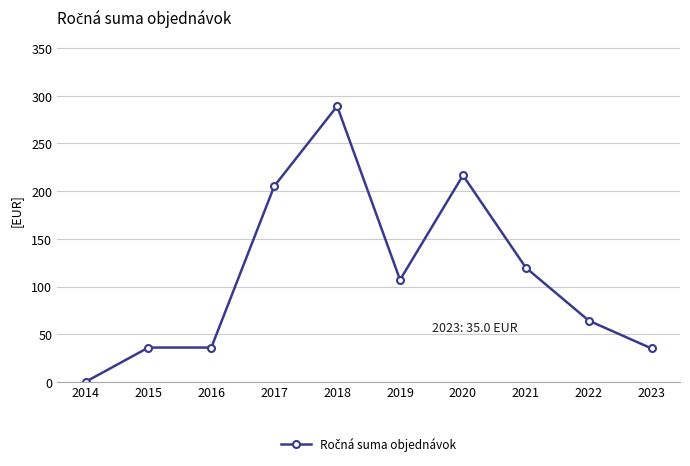

The chart shows a value of 107.6 at 2020. True or false?

False